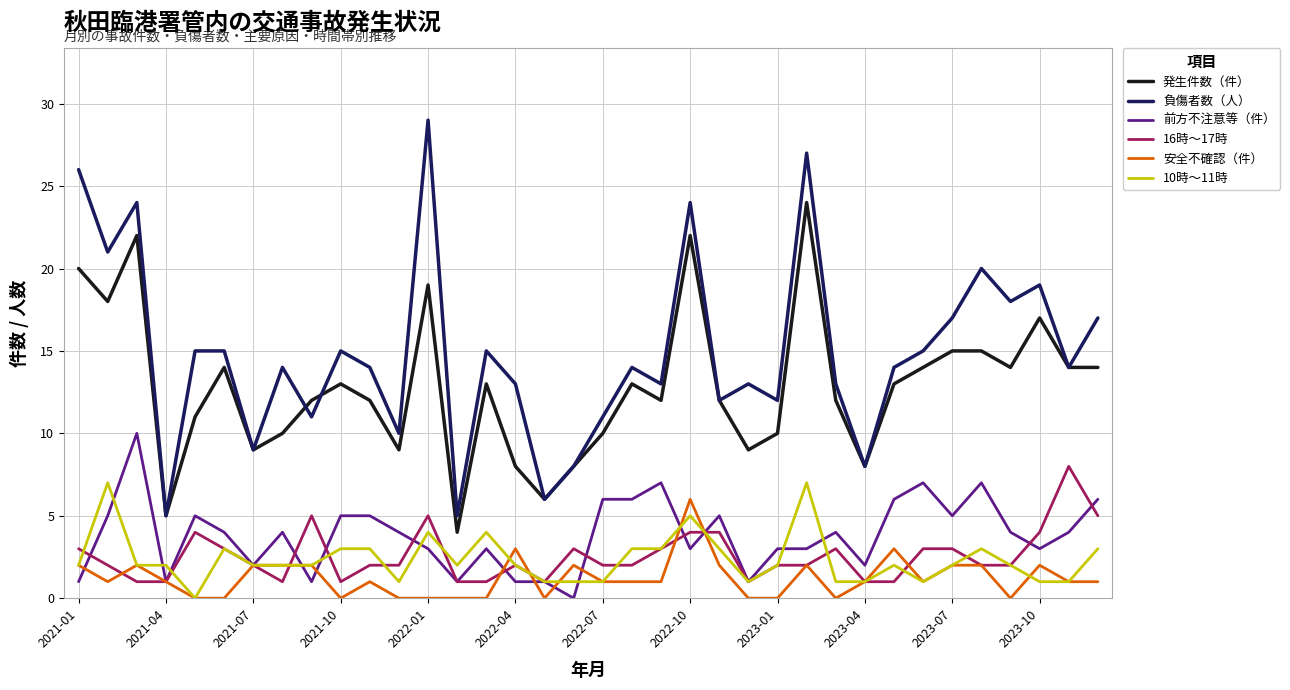

Which series has the widest spread of values?

負傷者数（人）